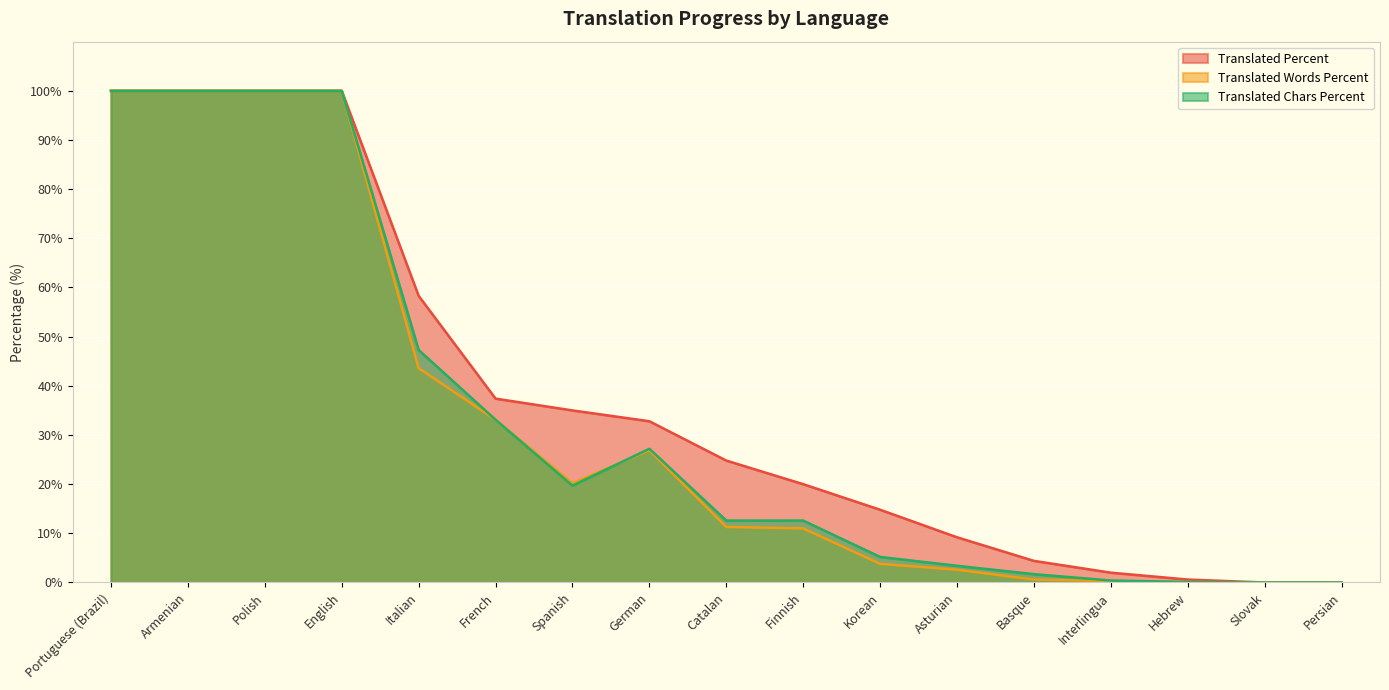

Which series has the largest total across all categories?

Translated Percent